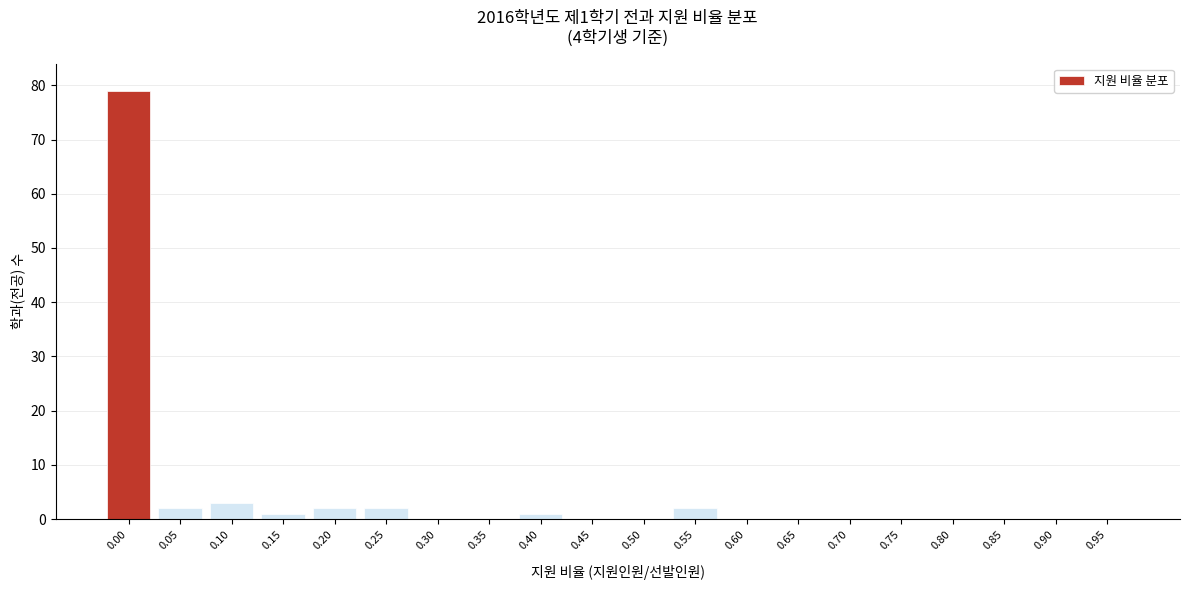

Reading left to right, list all the values displayed in this chart.

0.00=79	0.05=2	0.10=3	0.15=1	0.20=2	0.25=2	0.30=0	0.35=0	0.40=1	0.45=0	0.50=0	0.55=2	0.60=0	0.65=0	0.70=0	0.75=0	0.80=0	0.85=0	0.90=0	0.95=0